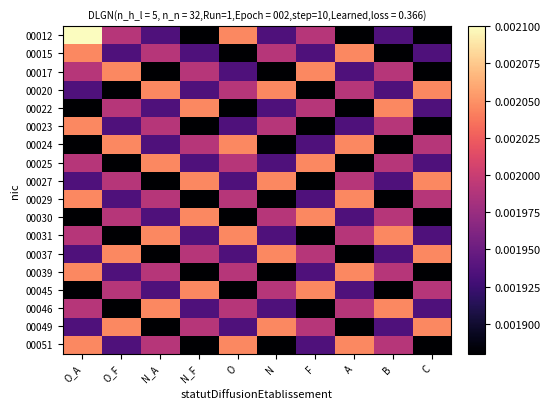

At how many categories does at least one series exceed 0?

10